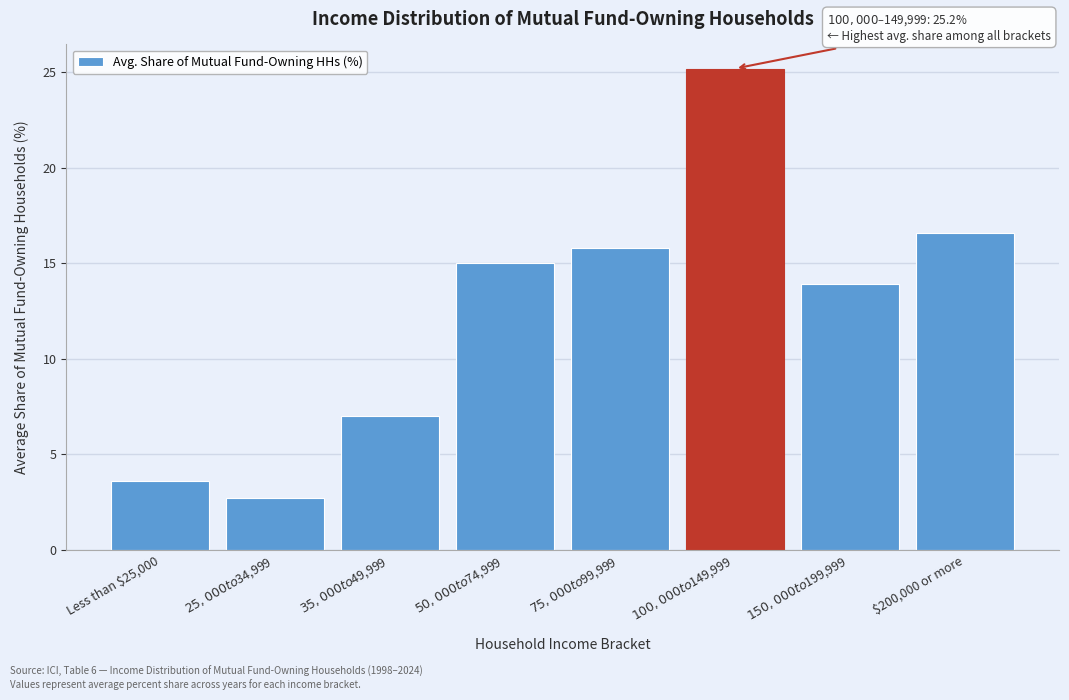

Reading left to right, what are all the values shown in this chart?

3.6	2.7	7.0	15.0	15.8	25.2	13.9	16.6